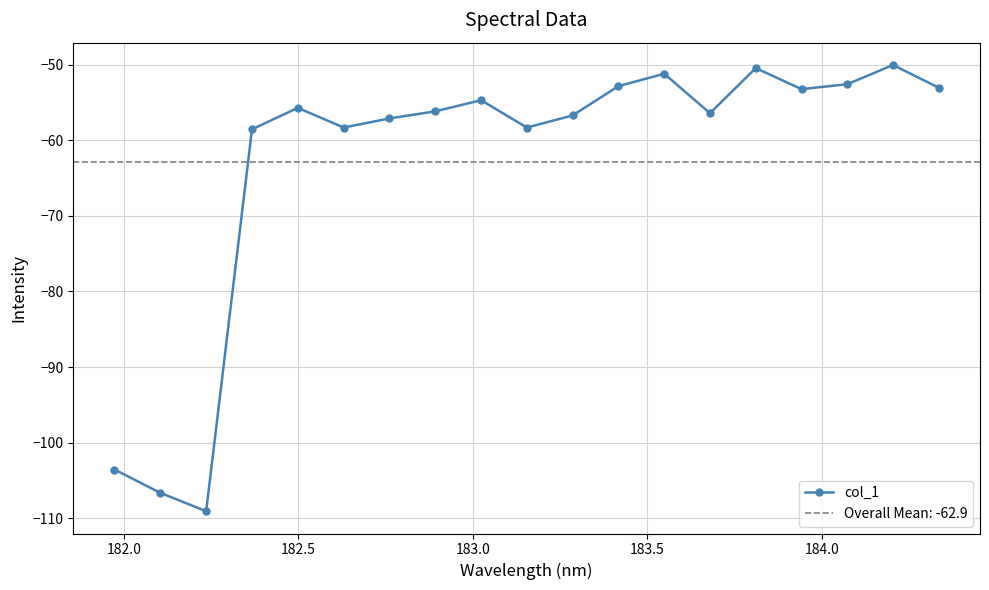

What is the minimum value for col_1?

-109.1